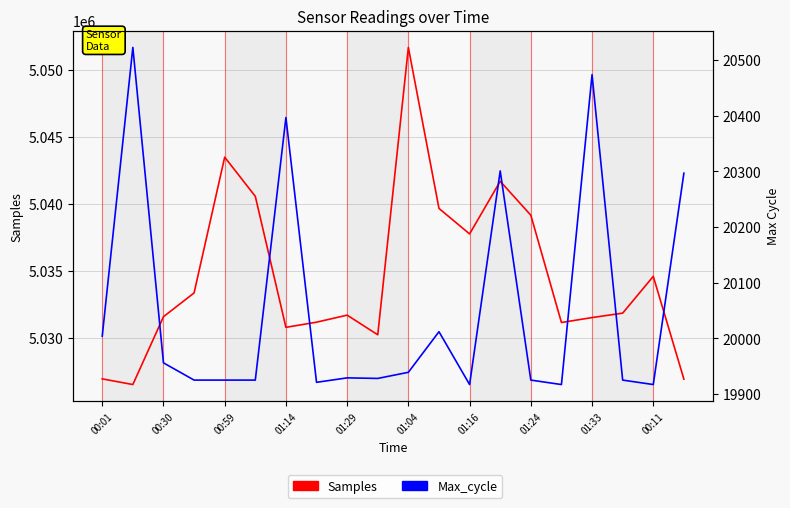

Reading right to left, what are all the values shown in this chart?

Samples: 5026926	5034591	5031848	5031517	5031150	5039153	5041682	5037757	5039658	5051667	5030234	5031699	5031174	5030789	5040560	5043484	5033355	5031582	5026522	5026945
Max_cycle: 20297	19917	19925	20474	19917	19925	20301	19917	20012	19939	19928	19929	19921	20397	19925	19925	19925	19956	20523	20004